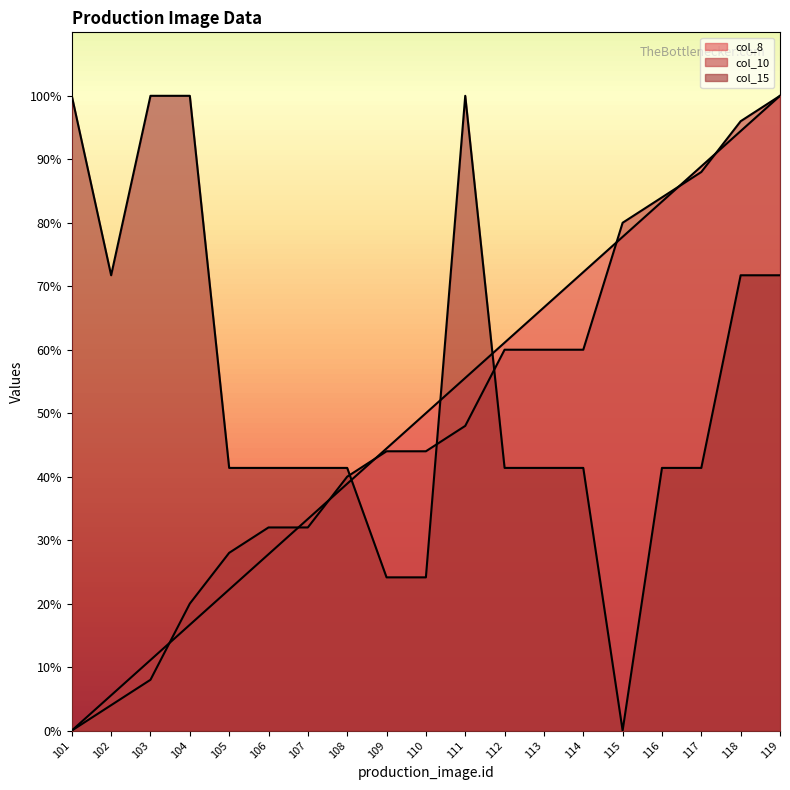

How many categories are shown in the chart?

19